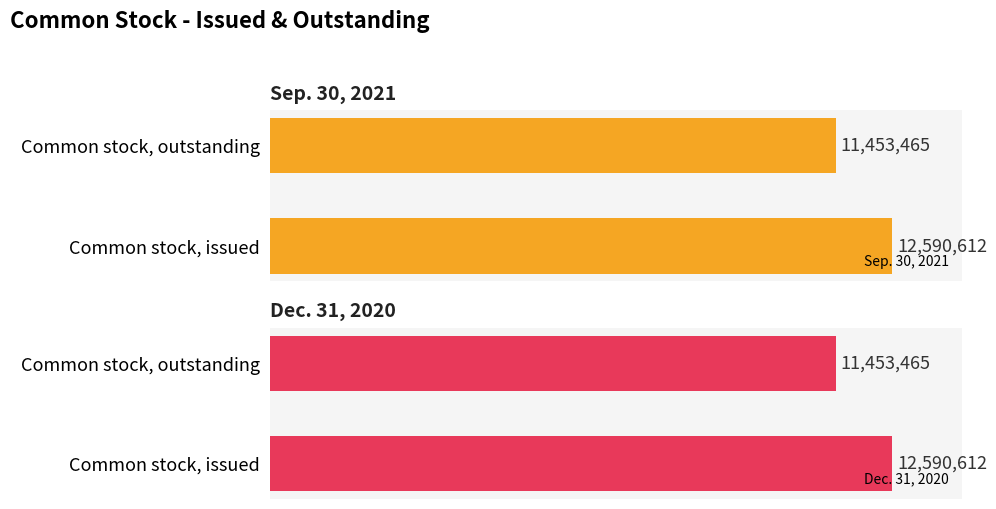

Rank the categories by Sep. 30, 2021 value from lowest to highest.

Common stock, outstanding, Common stock, issued